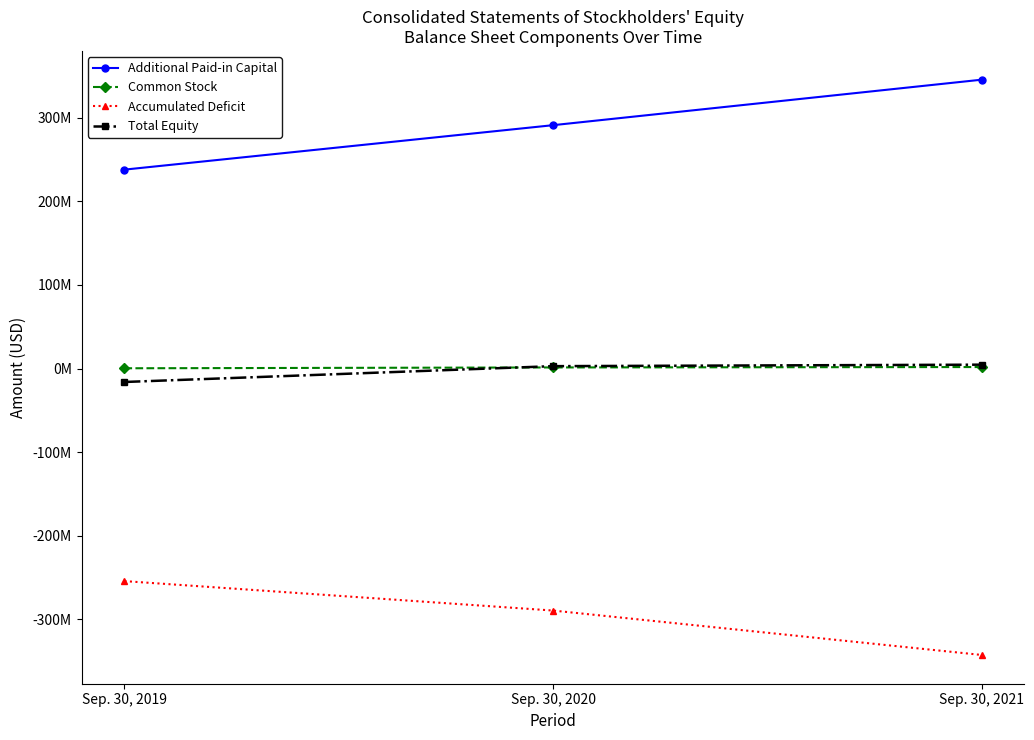

At which label is Accumulated Deficit closest to -298681831?

Sep. 30, 2020